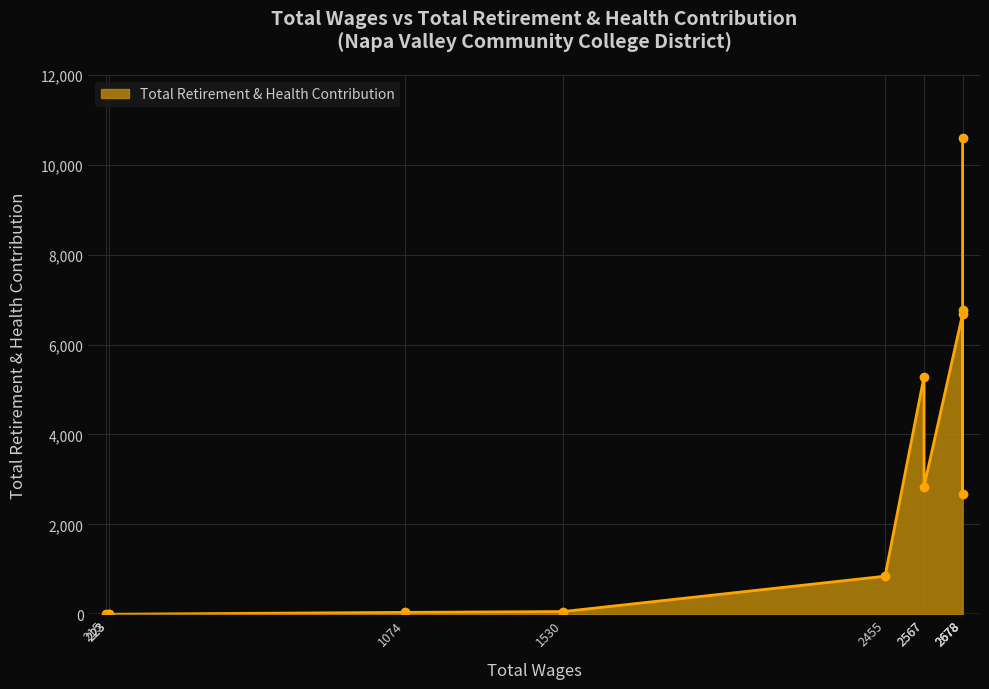

Which has a higher value, 215.0 or 2678.0?

2678.0